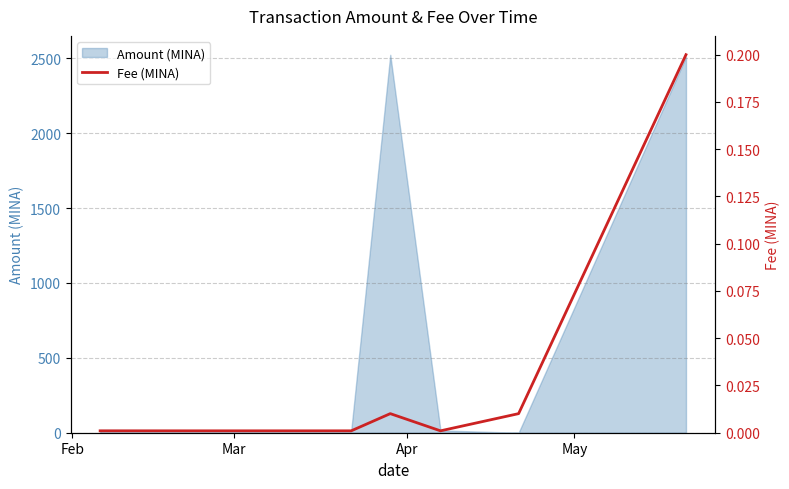

True or false: the data shows 0.0 at Mar.

True